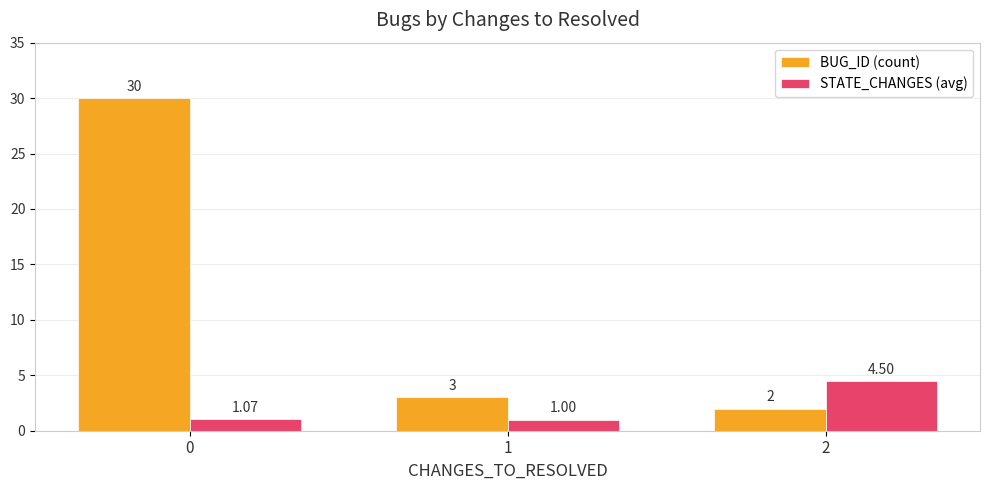

Rank the series by their maximum value, from lowest to highest.

STATE_CHANGES (avg), BUG_ID (count)